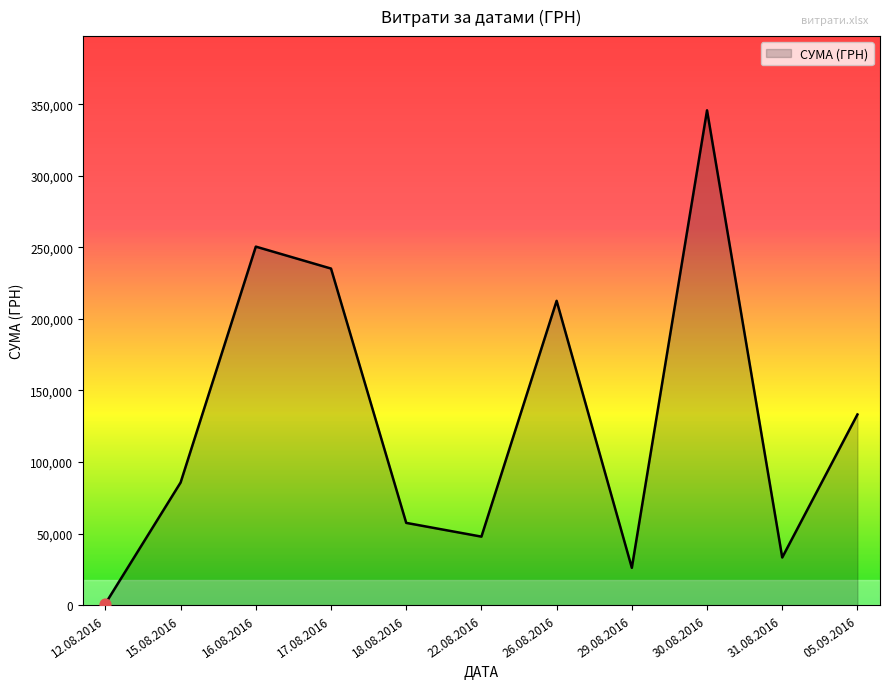

What is the ratio of the value at 15.08.2016 to the value at 18.08.2016?

1.5